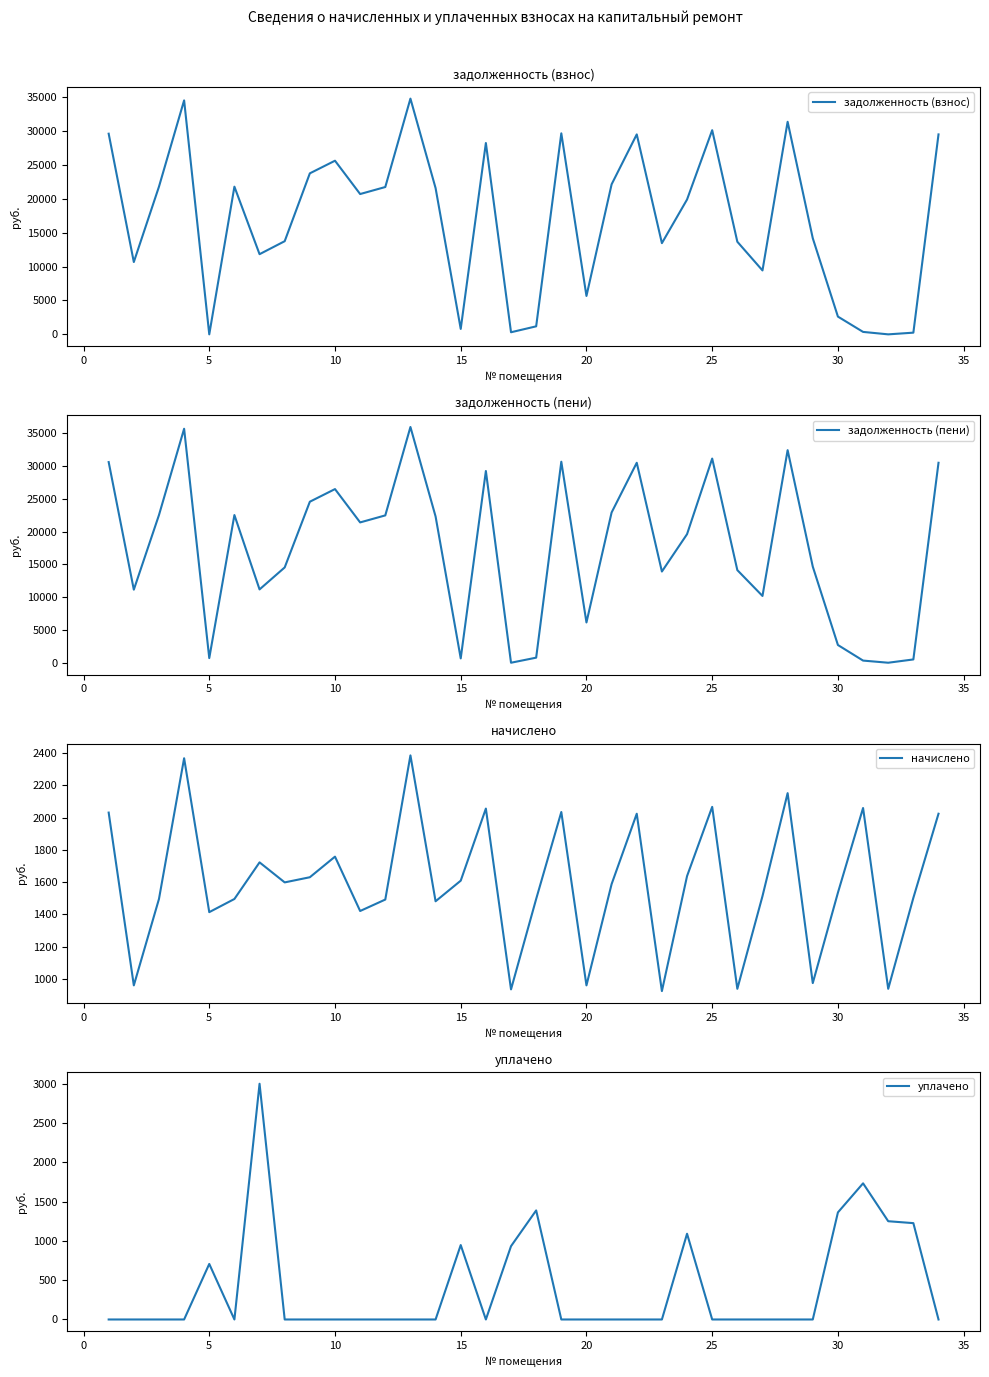

What is the value of the задолженность (пени) point at the 29th from the left?

14654.7